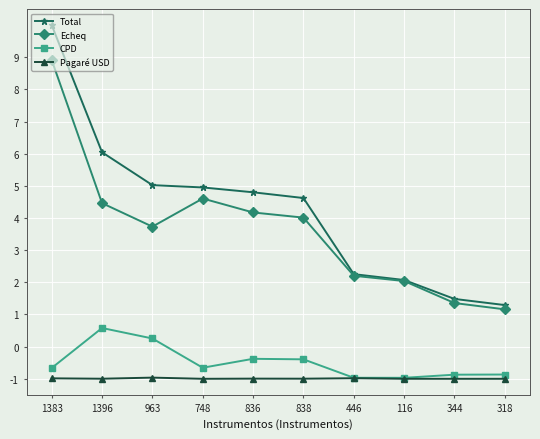

True or false: Total and CPD intersect in this chart.

False